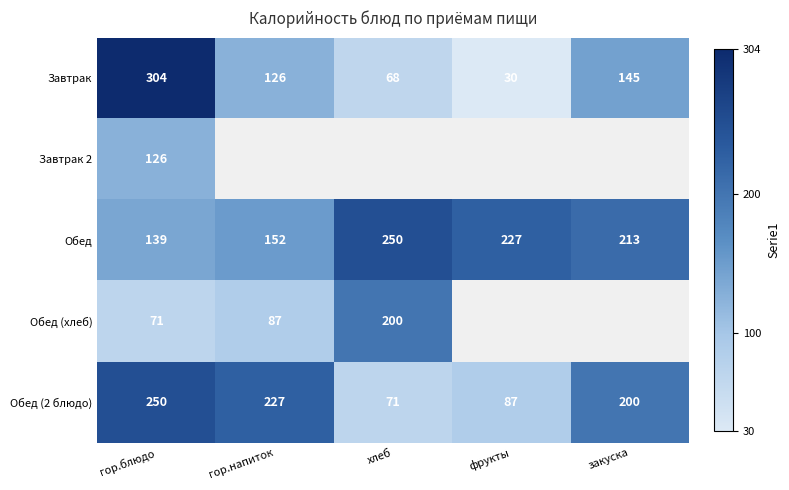

Which category has the lowest value in the Завтрак series?

фрукты